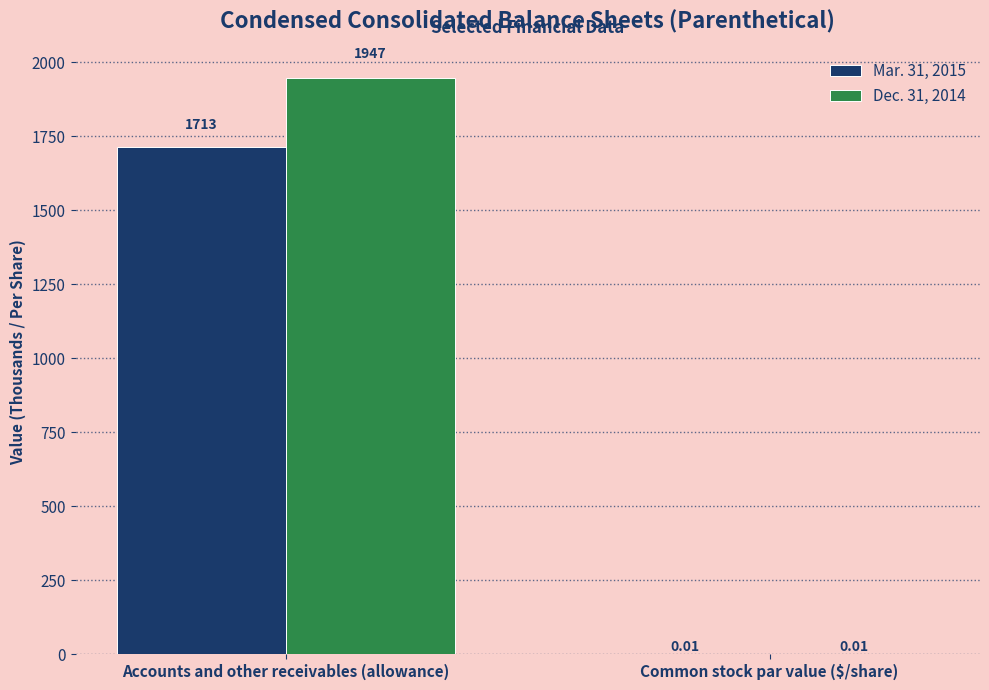

What is the difference between the Dec. 31, 2014 values at Common stock par value ($/share) and Accounts and other receivables (allowance)?

1947.0